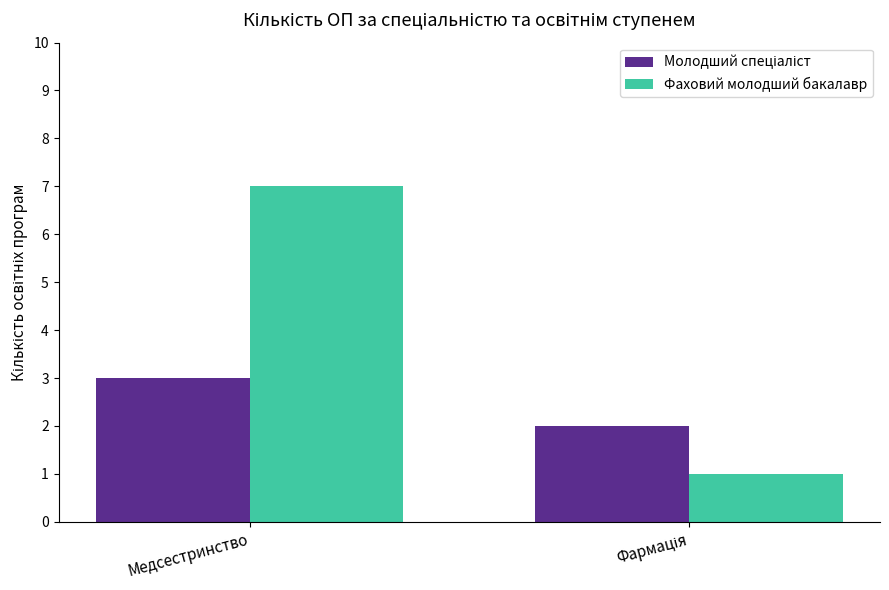

At which category does the chart reach its peak across all series?

Медсестринство